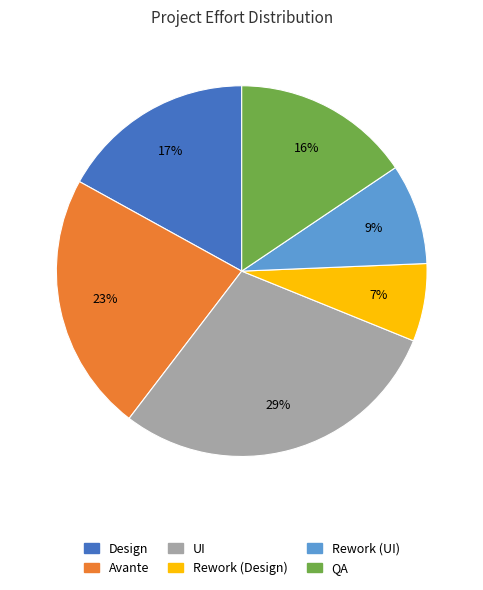

What is the smallest slice in the pie chart?

Rework (Design)